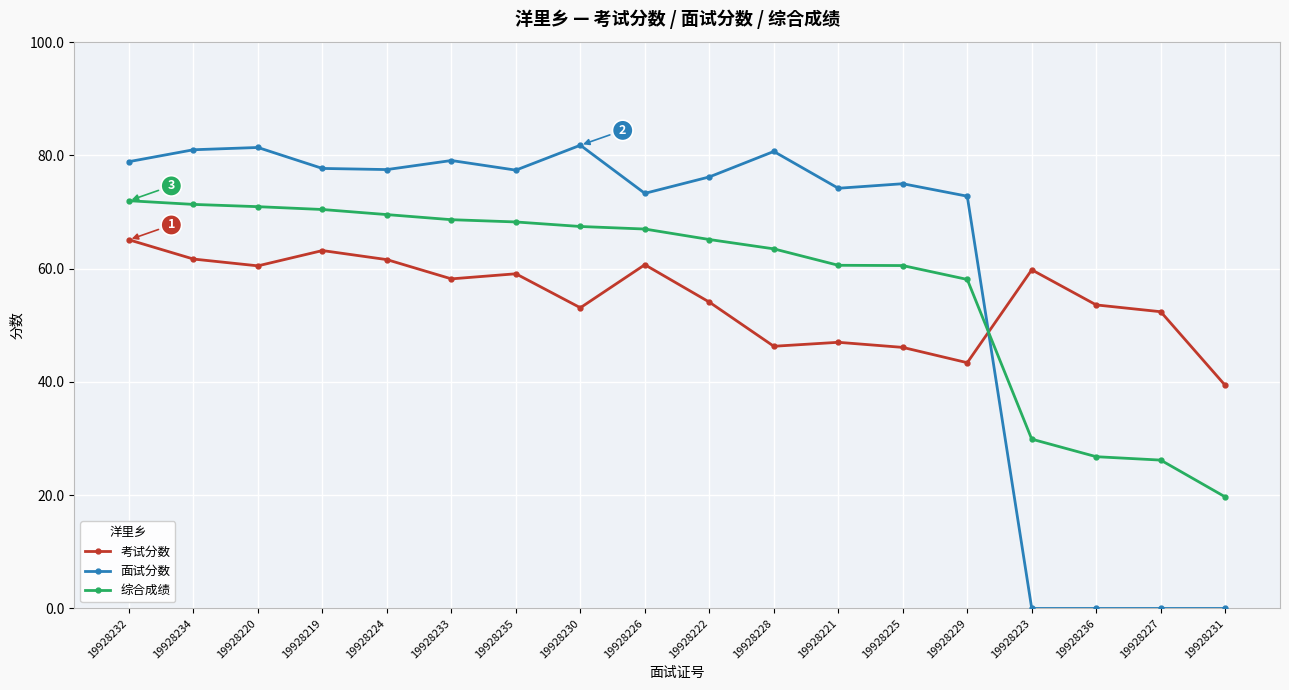

Which series has the largest range (max minus min)?

面试分数